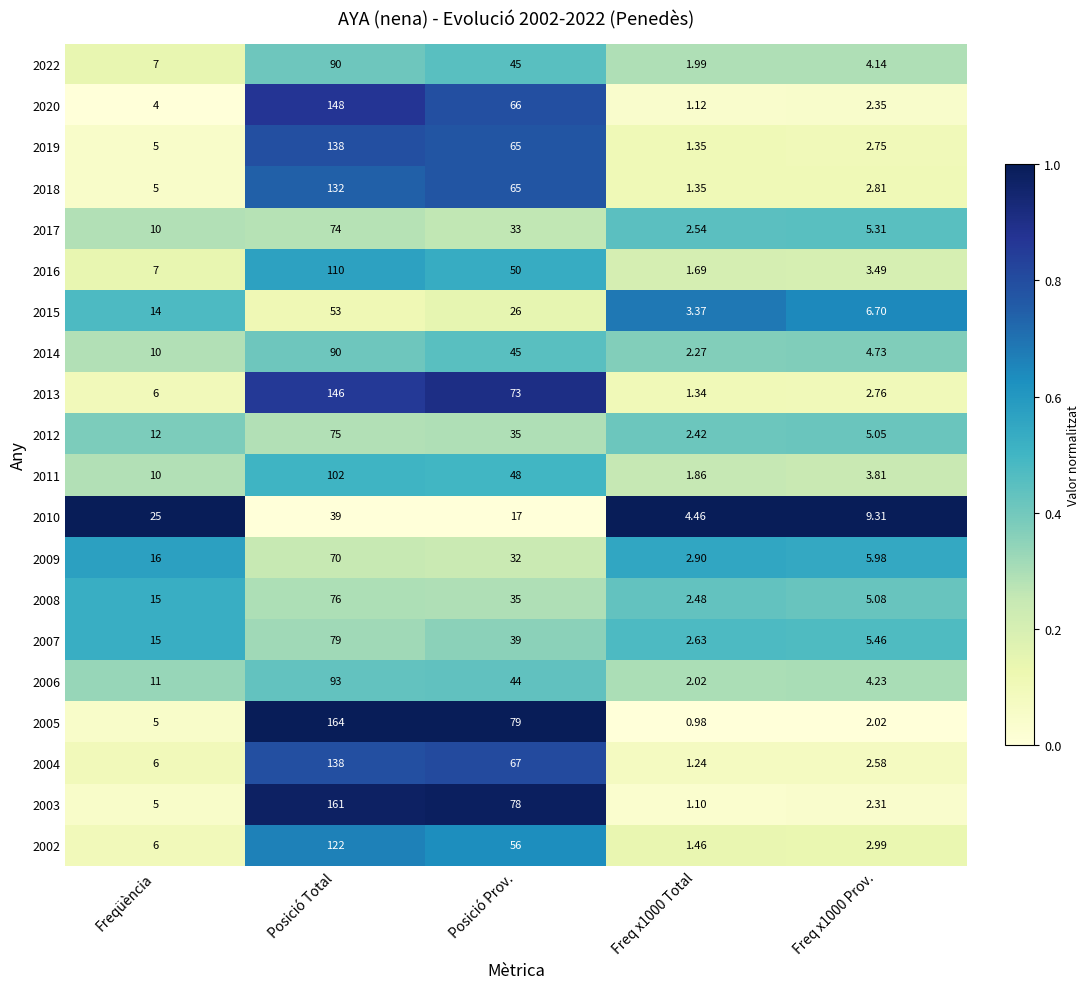

Which label corresponds to the largest value in the chart?

Posició Total